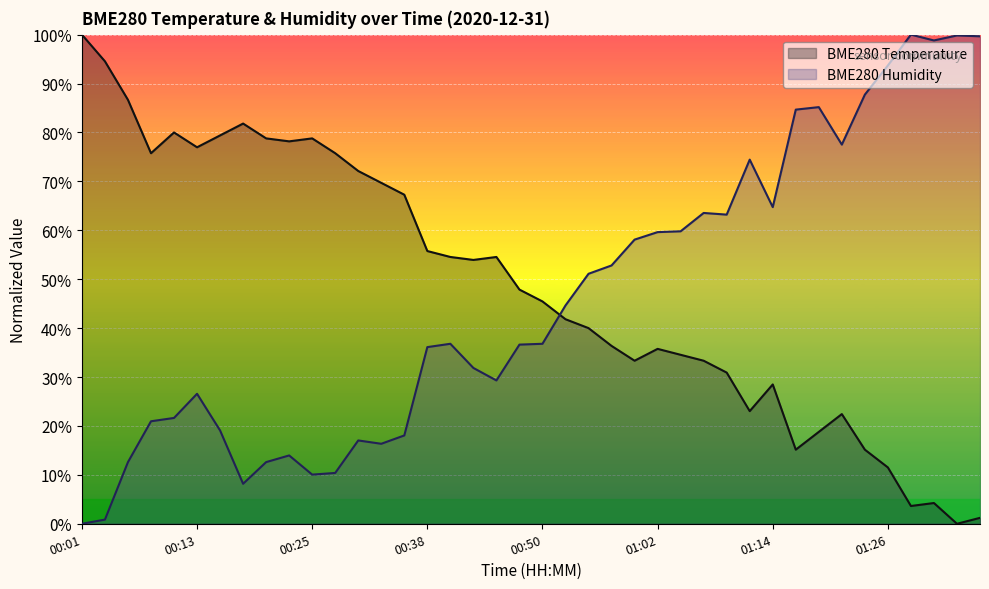

At which label does BME280_temperature first exceed 47?

00:01